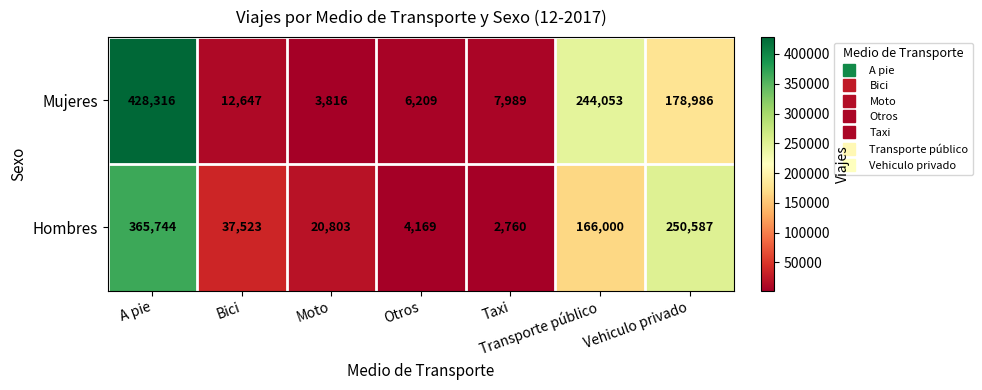

Which series has the widest spread of values?

Mujeres